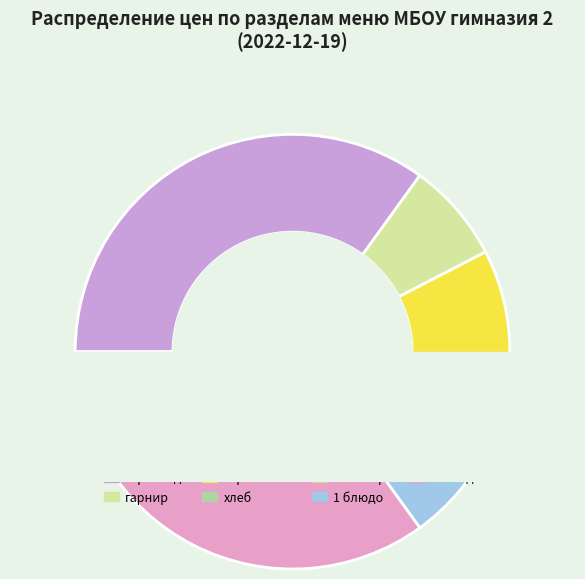

To the nearest percent, what is the average slice percentage?

14%